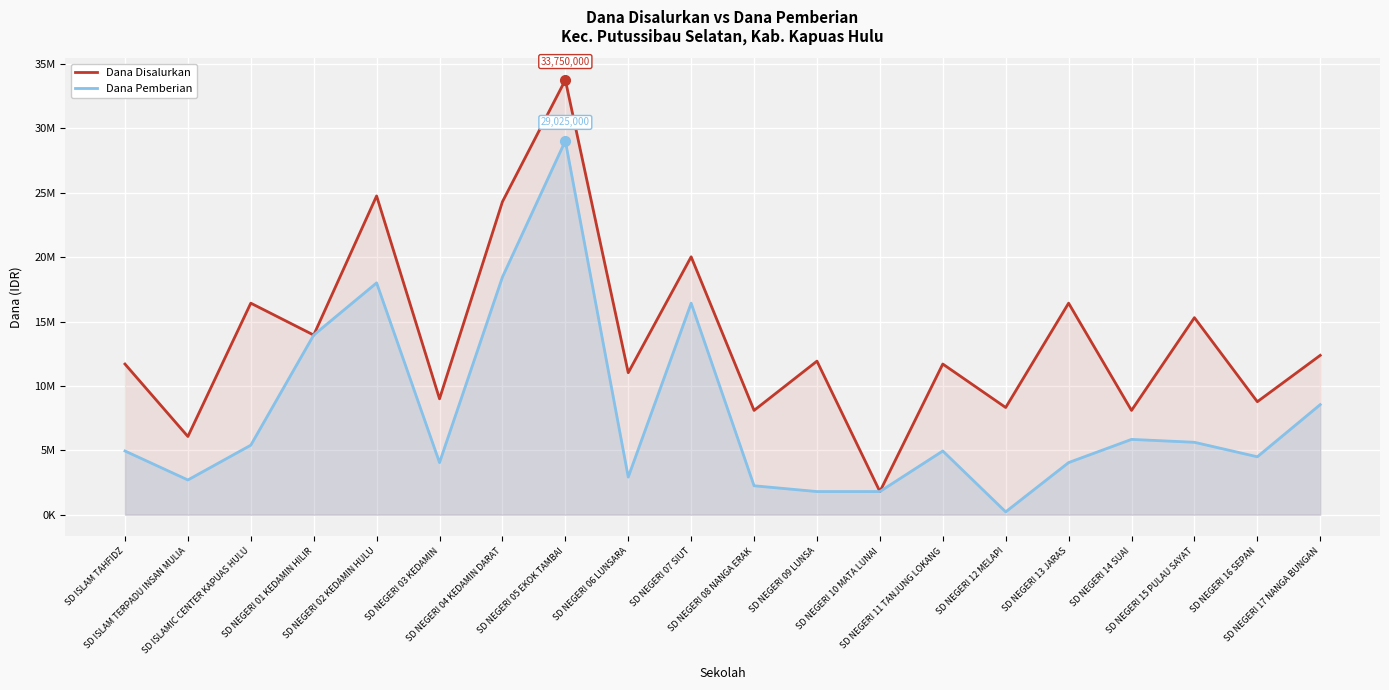

Rank the categories by Dana Pemberian value from highest to lowest.

SD NEGERI 05 EKOK TAMBAI, SD NEGERI 04 KEDAMIN DARAT, SD NEGERI 02 KEDAMIN HULU, SD NEGERI 07 SIUT, SD NEGERI 01 KEDAMIN HILIR, SD NEGERI 17 NANGA BUNGAN, SD NEGERI 14 SUAI, SD NEGERI 15 PULAU SAYAT, SD ISLAMIC CENTER KAPUAS HULU, SD ISLAM TAHFIDZ, SD NEGERI 11 TANJUNG LOKANG, SD NEGERI 16 SEPAN, SD NEGERI 03 KEDAMIN, SD NEGERI 13 JARAS, SD NEGERI 06 LUNSARA, SD ISLAM TERPADU INSAN MULIA, SD NEGERI 08 NANGA ERAK, SD NEGERI 09 LUNSA, SD NEGERI 10 MATA LUNAI, SD NEGERI 12 MELAPI